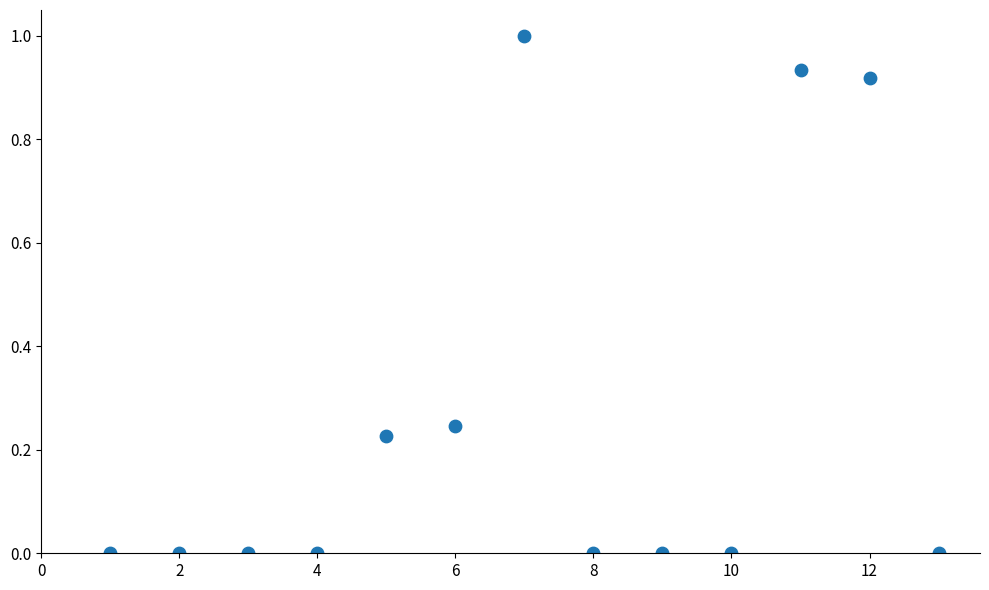

What is the range of Y values (max minus min)?

1.0